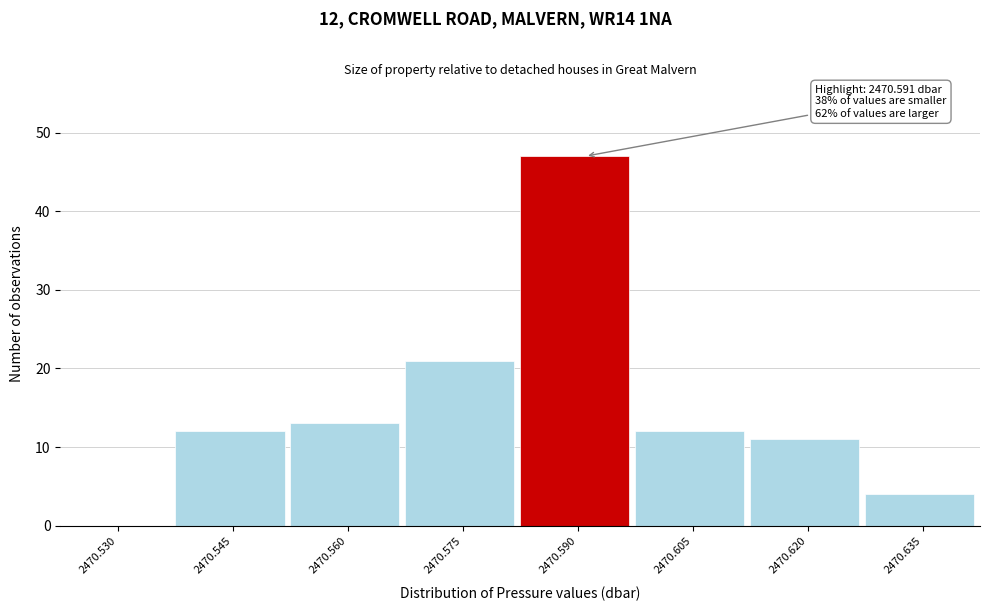

Reading right to left, transcribe all the data shown in this chart.

2470.635=4	2470.620=11	2470.605=12	2470.590=47	2470.575=21	2470.560=13	2470.545=12	2470.530=0